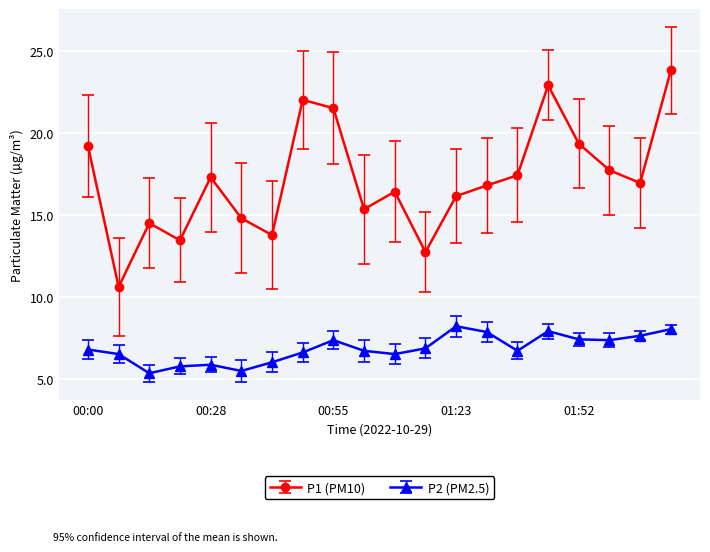

List the series in order of their overall mean, highest first.

P1 (PM10), P2 (PM2.5)